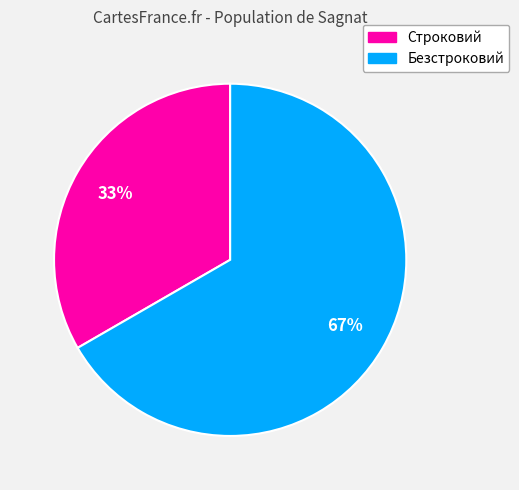

Combined, do Строковий and Безстроковий account for over 50%?

Yes